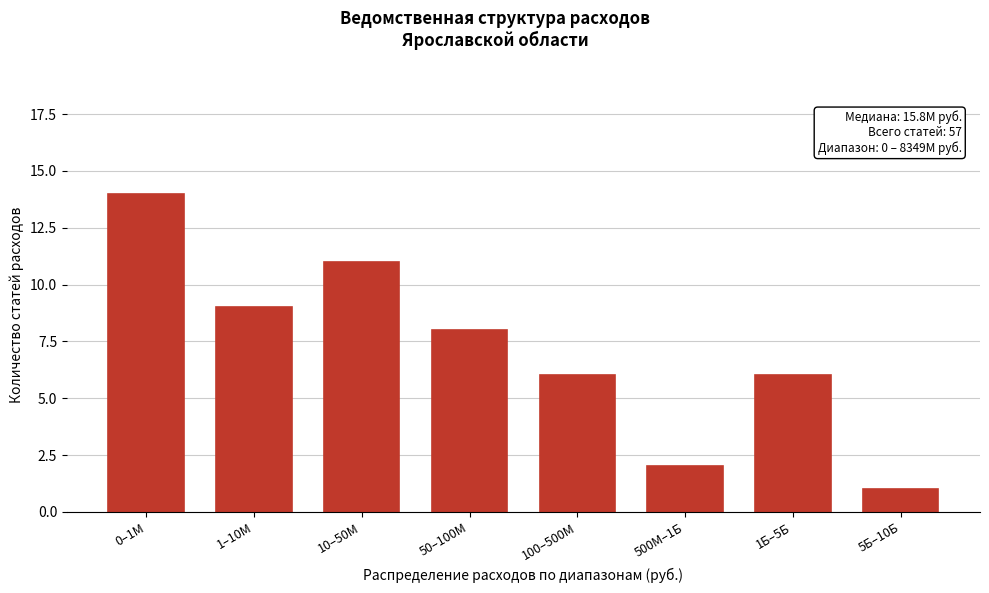

Reading left to right, transcribe all the data shown in this chart.

14	9	11	8	6	2	6	1